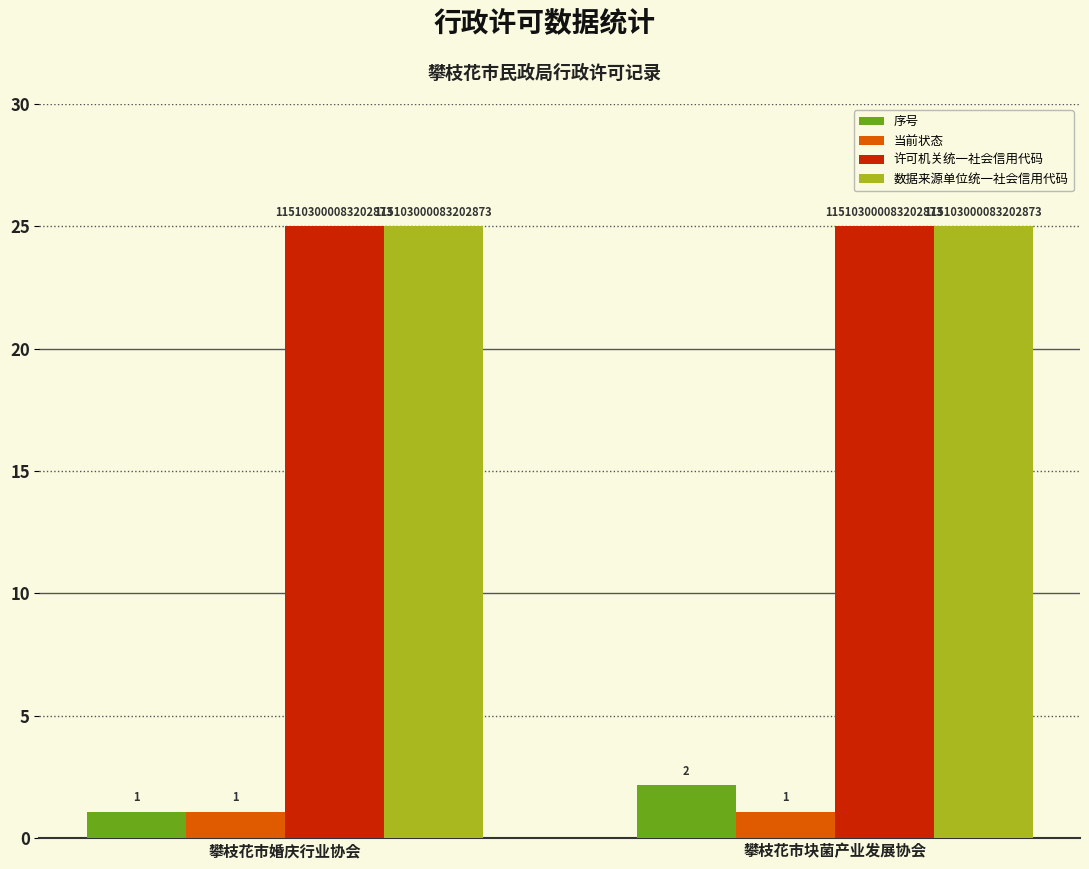

Is it true that 当前状态 equals 0.7 at 攀枝花市块菌产业发展协会?

False